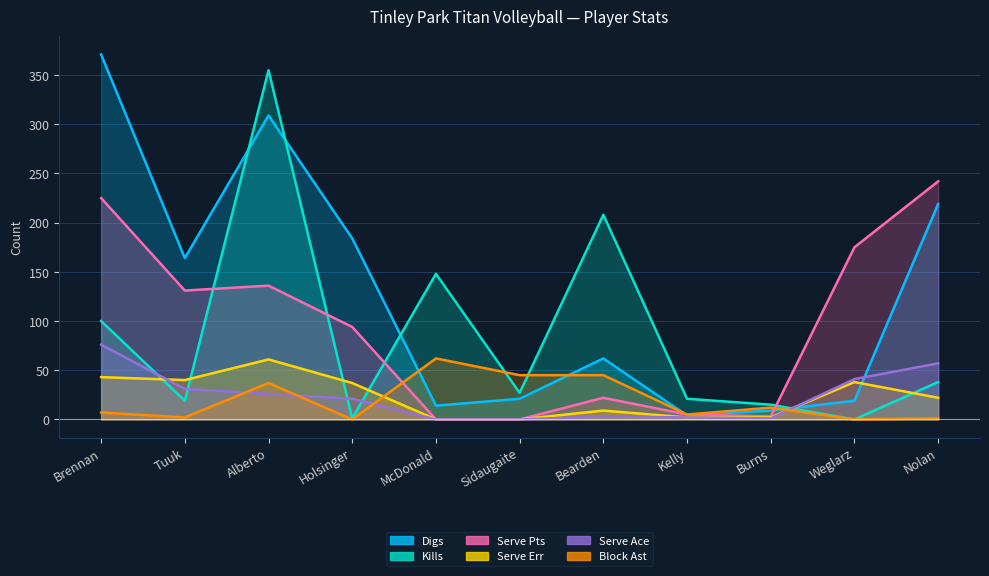

What are all the series names shown in the legend?

Digs, Kills, Serve Pts, Serve Err, Serve Ace, Block Ast